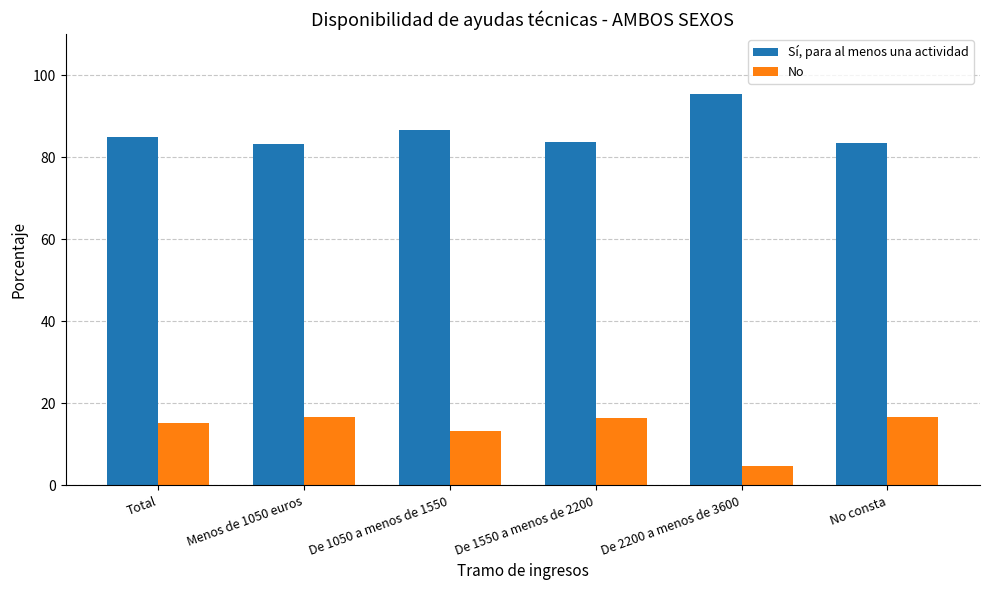

Rank the series by their maximum value, from lowest to highest.

No, Sí, para al menos una actividad